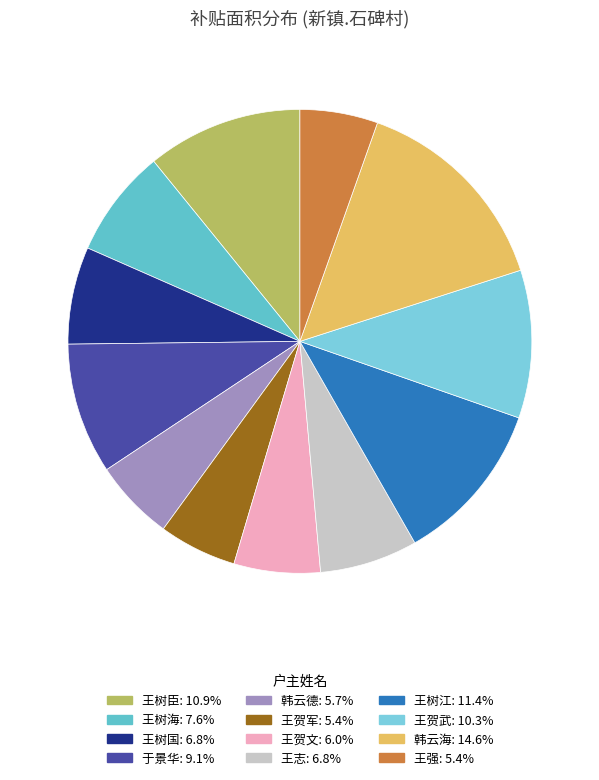

How many slices are in this pie chart?

12